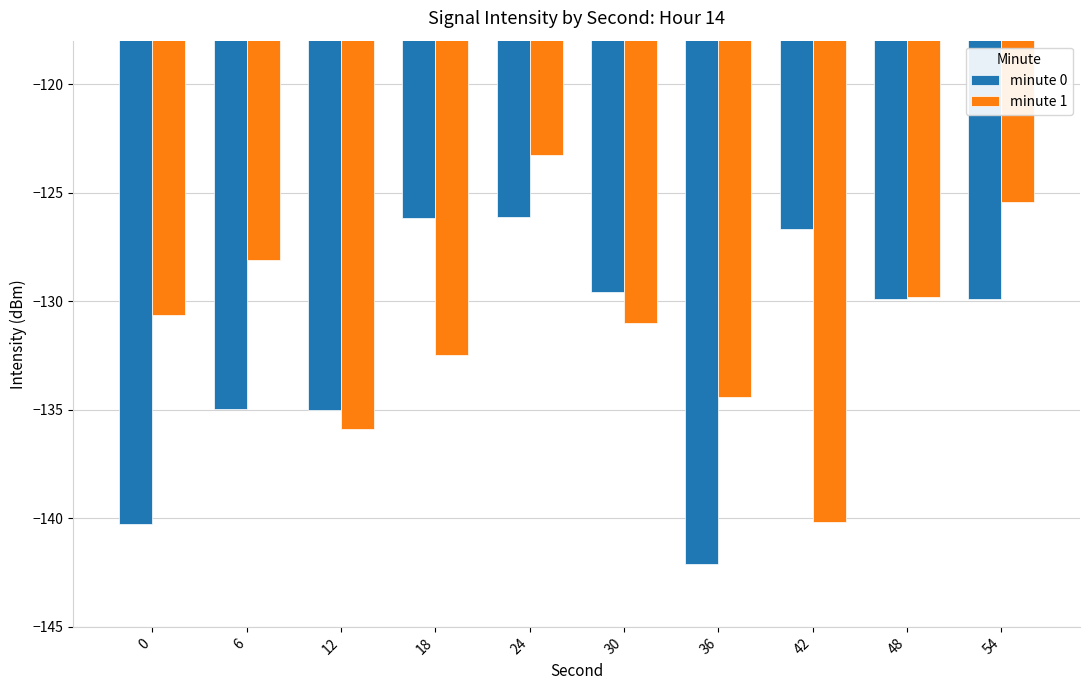

What is the difference between the minute 0 values at 48 and 42?

3.2